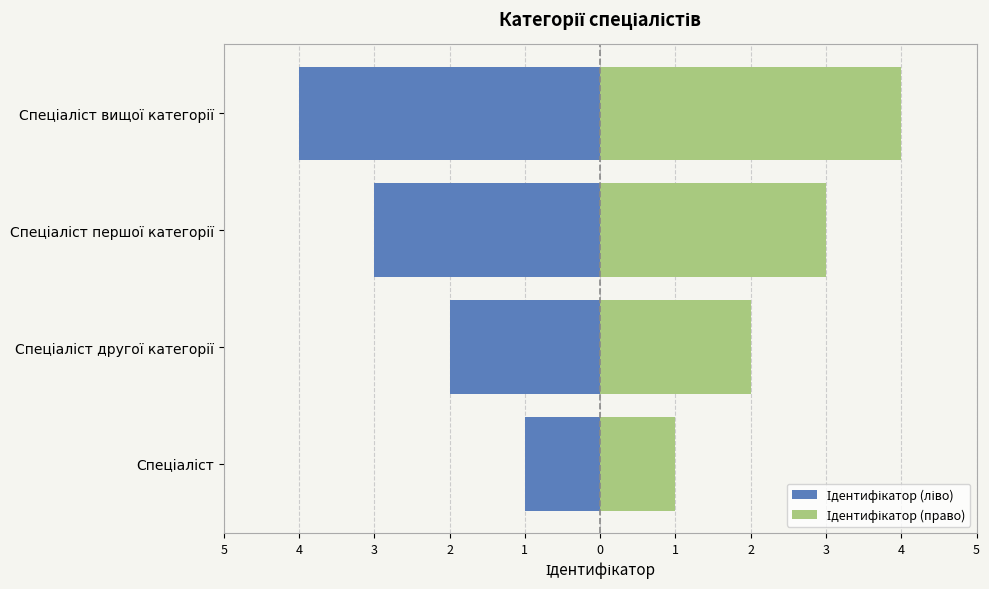

What are all the series names shown in the legend?

Ідентифікатор (ліво), Ідентифікатор (право)